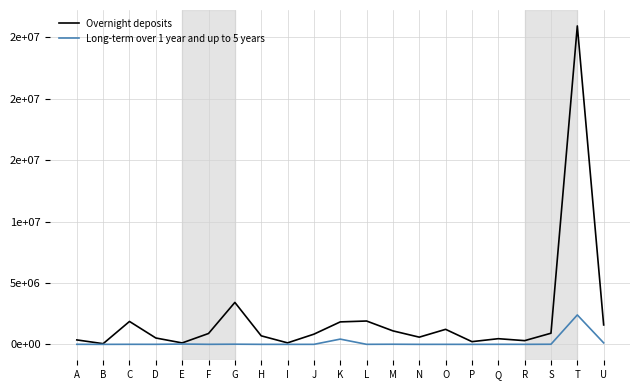

True or false: Long-term over 1 year and up to 5 years and Overnight deposits cross at least once.

False